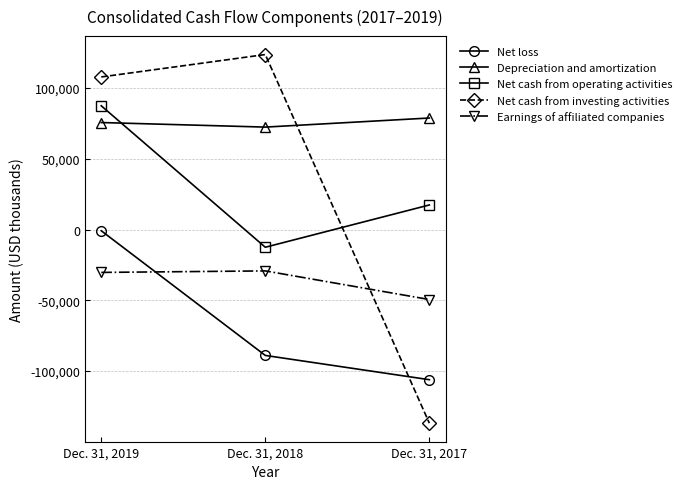

List the series in order of their peak value, highest first.

Net cash from investing activities, Net cash from operating activities, Depreciation and amortization, Net loss, Earnings of affiliated companies